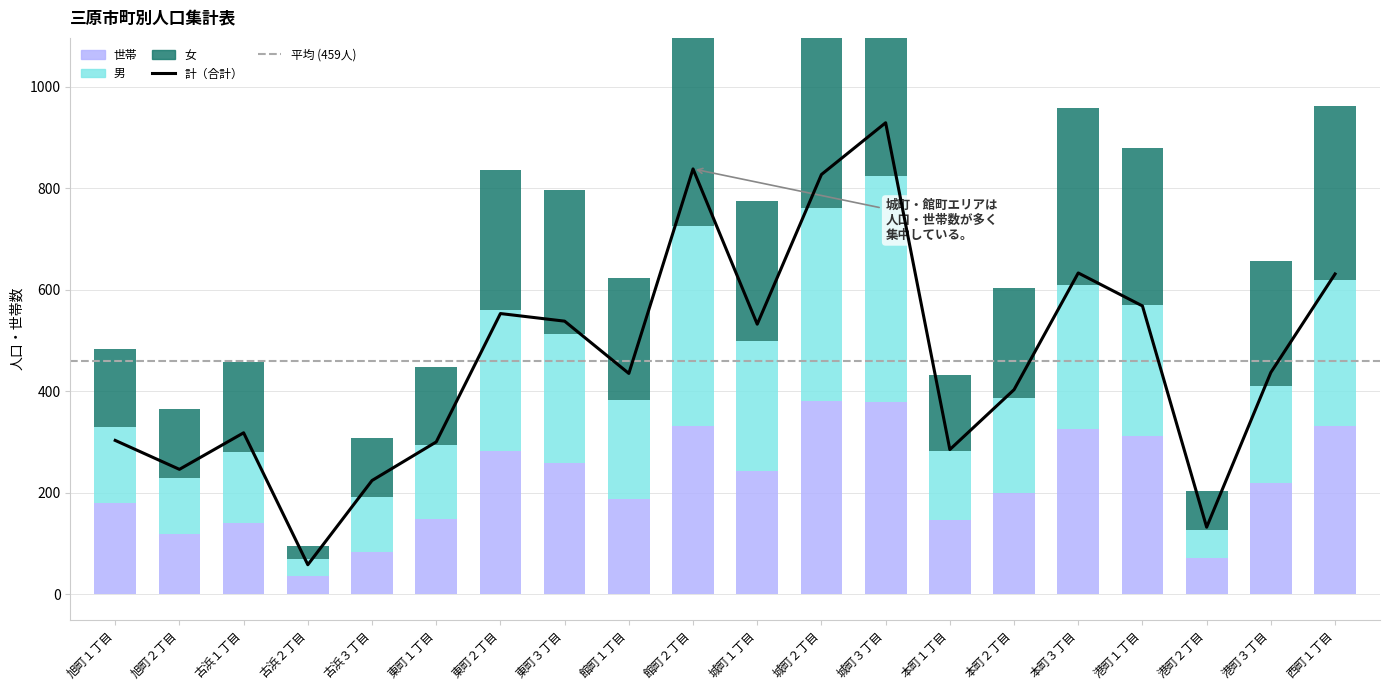

Which category has the highest value in the 男 series?

城町３丁目